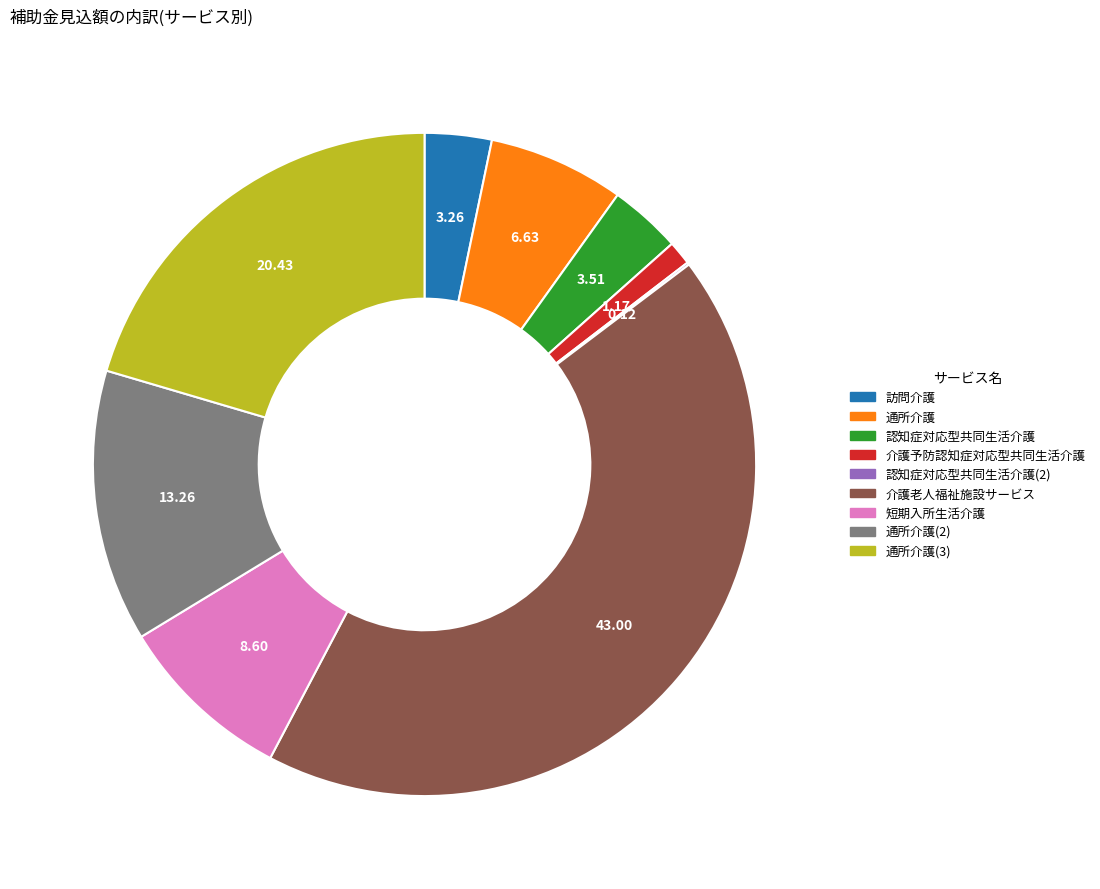

Does 通所介護(2) represent more than half of the total?

No